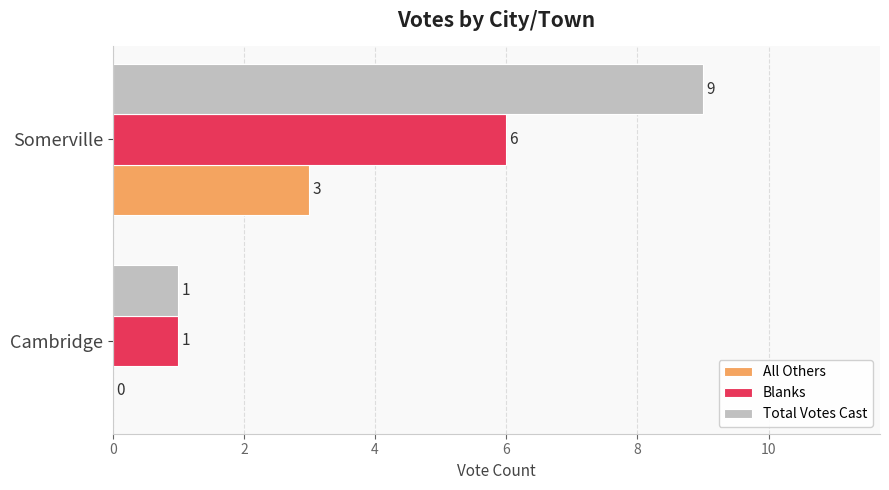

At which label does All Others reach its peak?

Somerville